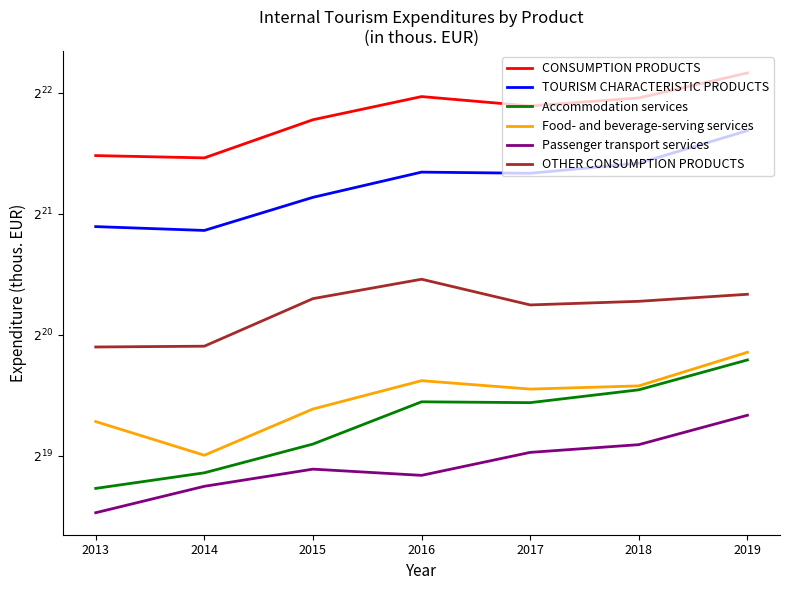

Rank the series at 2019 from highest to lowest value.

CONSUMPTION PRODUCTS, TOURISM CHARACTERISTIC PRODUCTS, OTHER CONSUMPTION PRODUCTS, Food- and beverage-serving services, Accommodation services, Passenger transport services